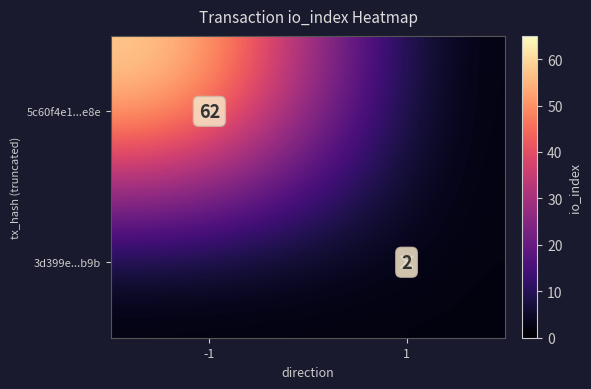

Is the value of 3d399e...b9b at 1 greater than the value of 5c60f4e1...e8e at -1?

No